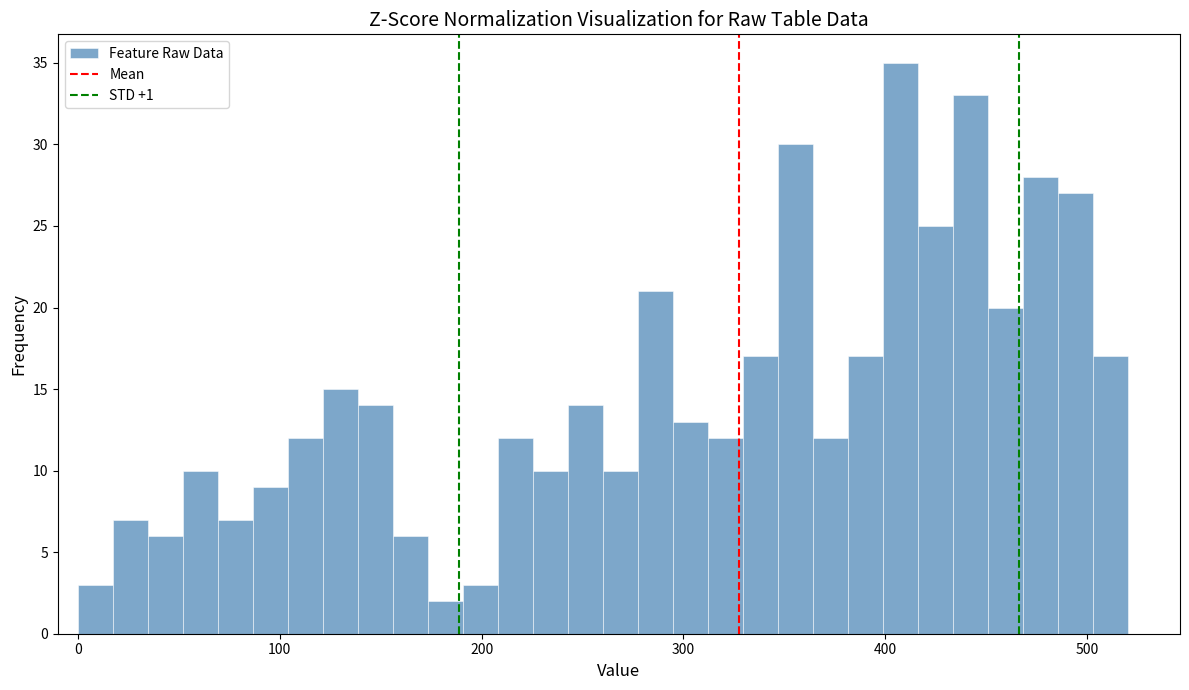

Around what value on the x-axis is the tallest bar? Give the approximate position of its centre, as read against the axis.

410